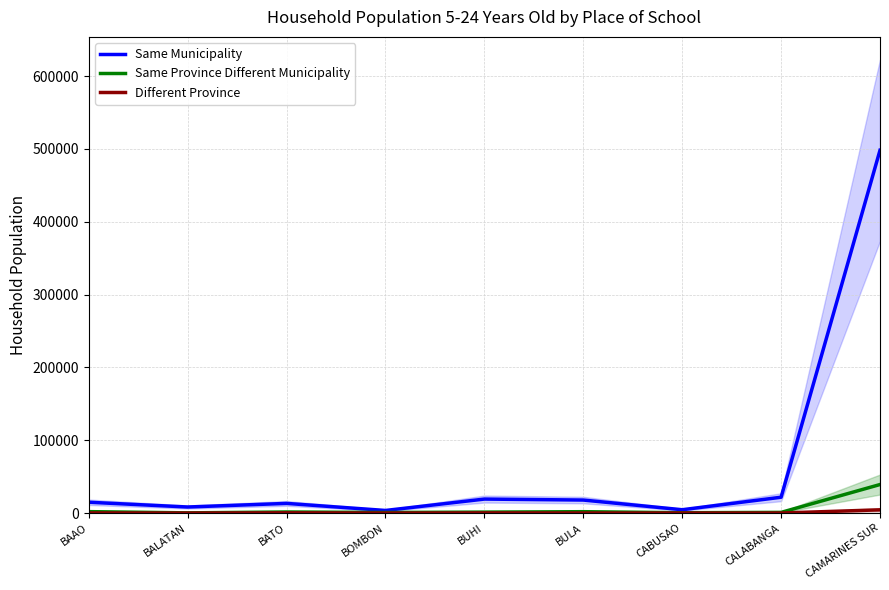

Is the value of Different Province at BOMBON greater than the value of Same Province Different Municipality at BAAO?

No